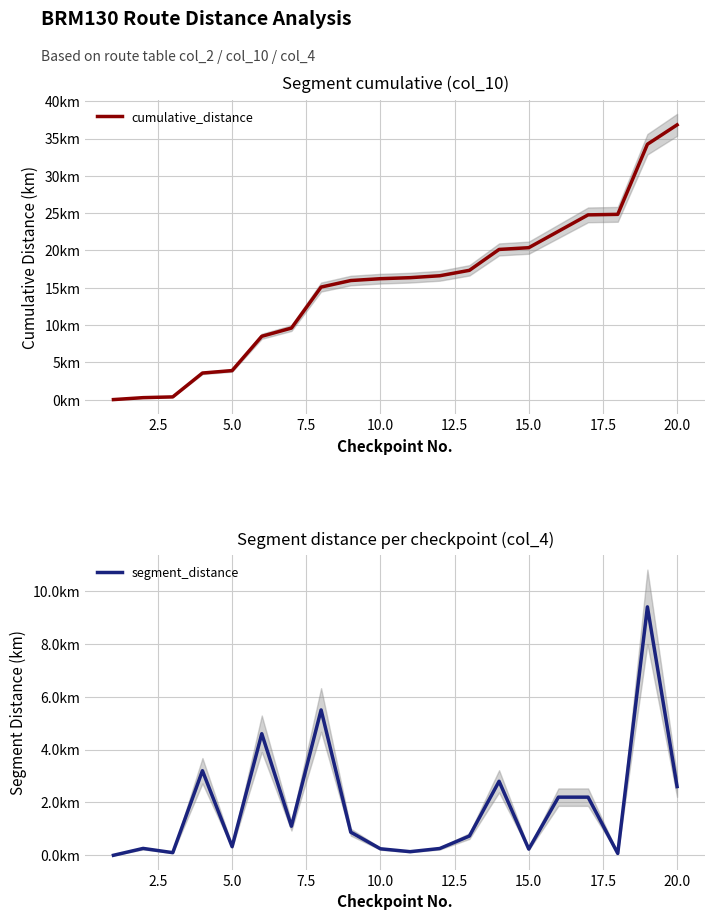

What is the difference between the maximum and second lowest values in the cumulative_distance series?

36.6